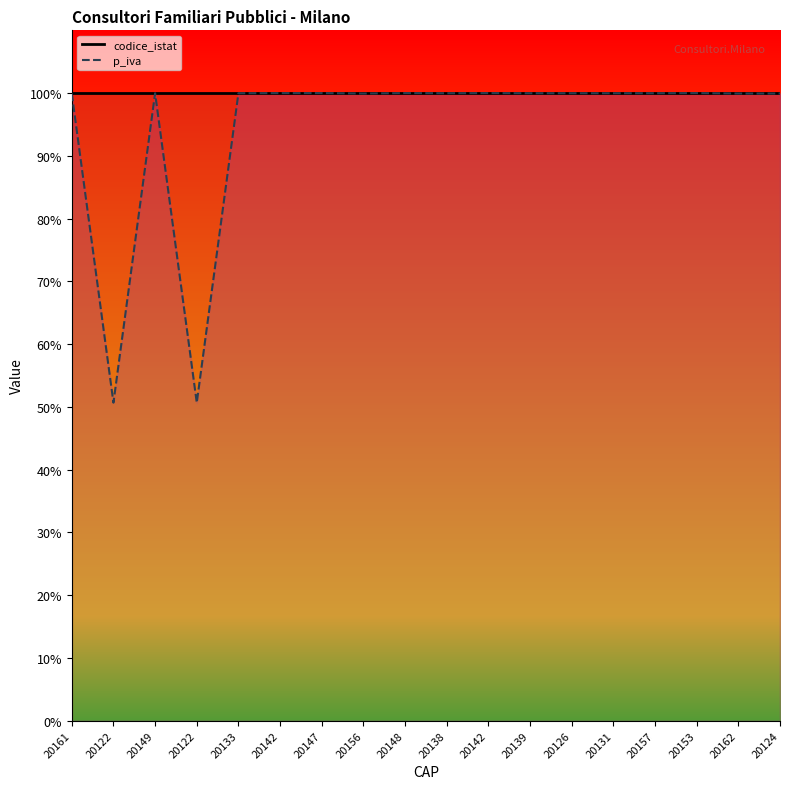

At which label is codice_istat closest to 100?

20161